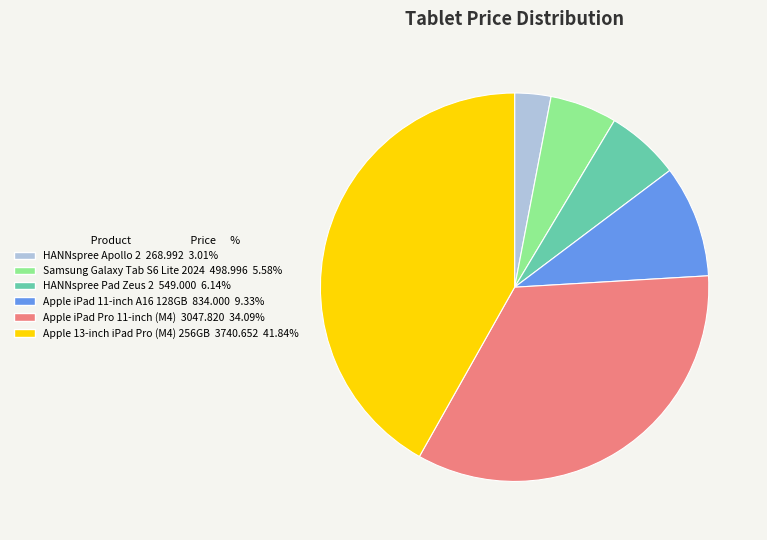

Does HANNspree Apollo 2 268.992 3.01% account for over 50% of the chart?

No